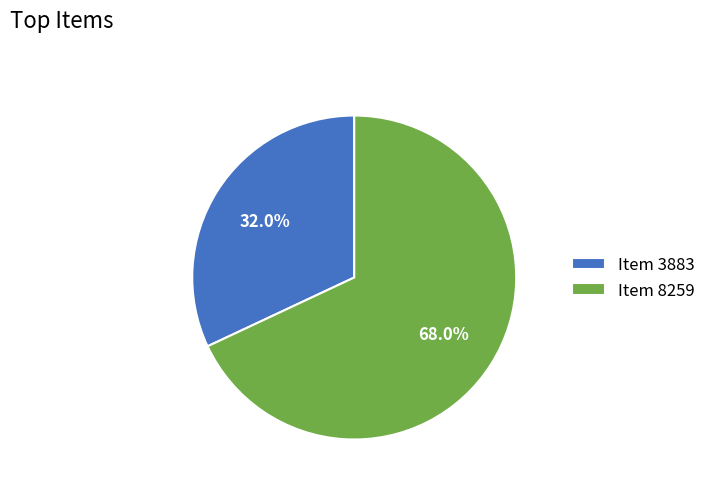

The Item 8259 slice represents 59% of the pie. True or false?

False